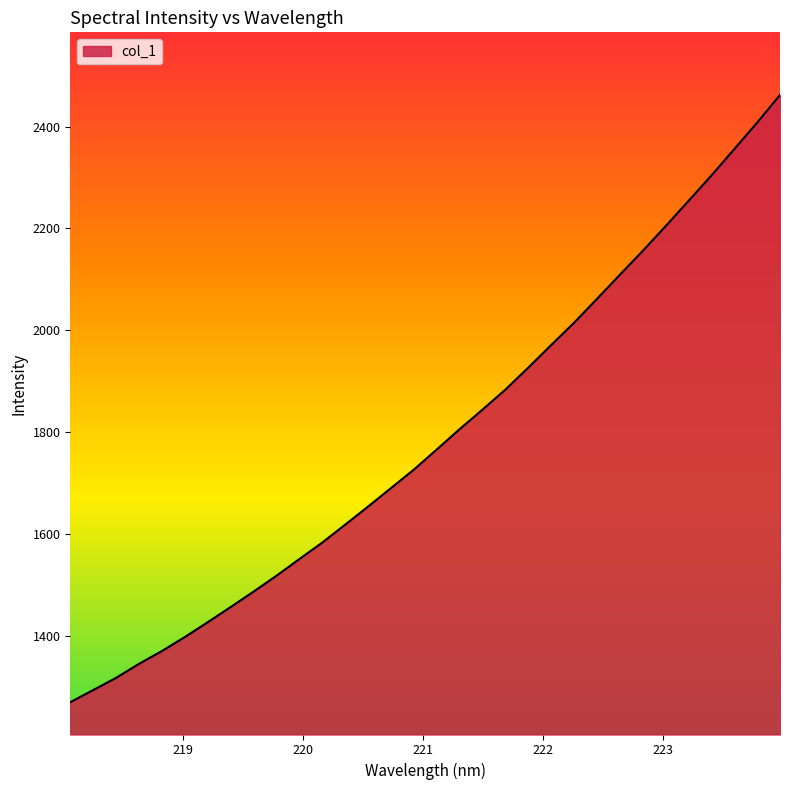

What is the greatest value displayed?

2462.0